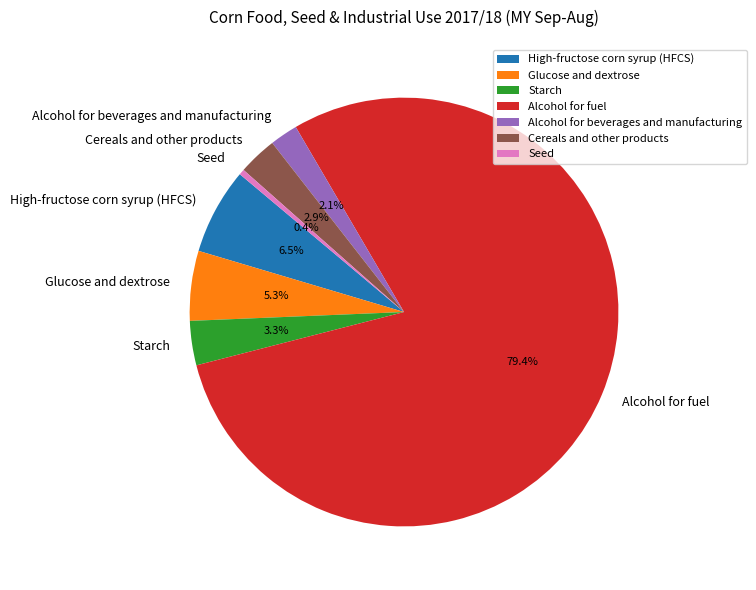

Is High-fructose corn syrup (HFCS) the majority of the pie?

No